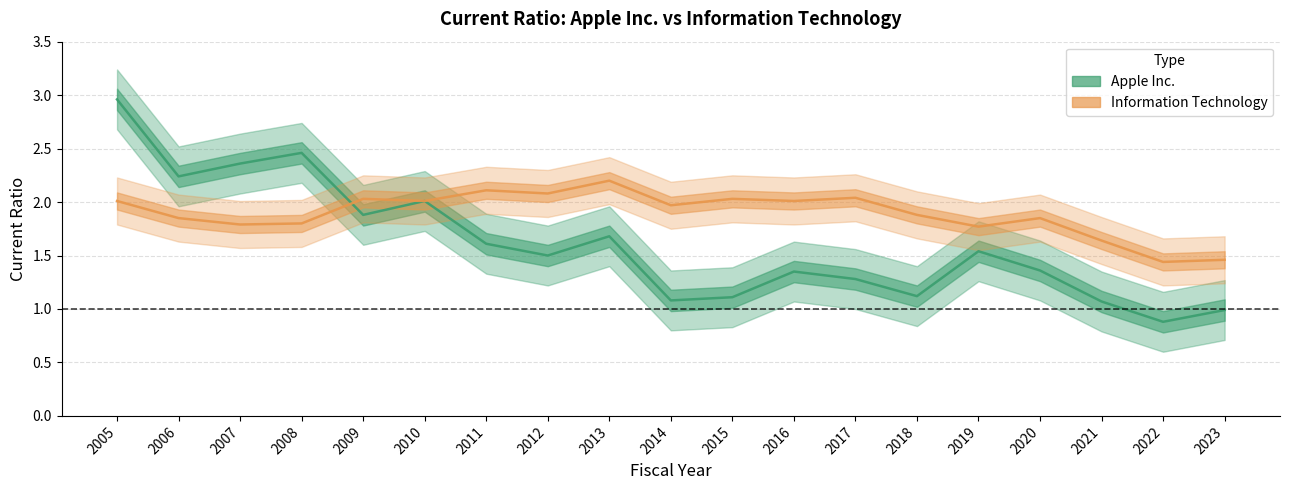

How many data points does each series have?

19